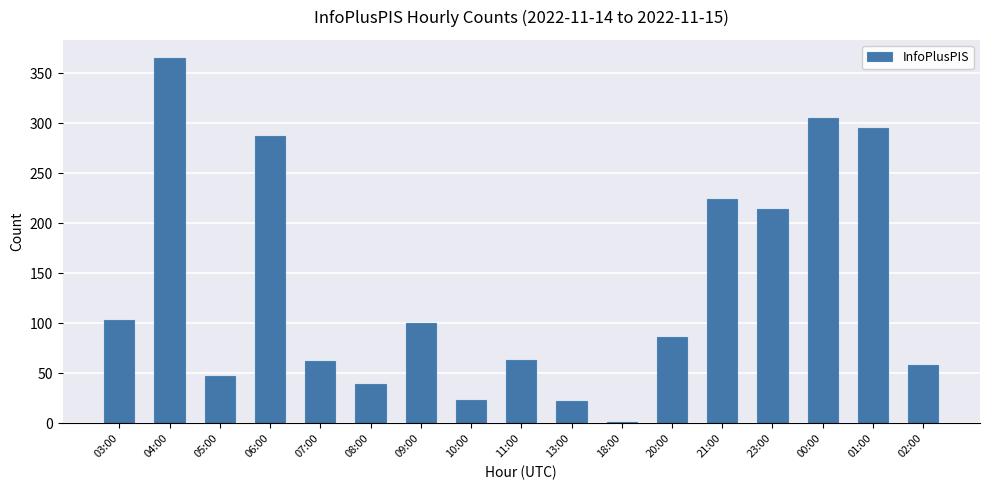

Where does the data first go above 86?

03:00